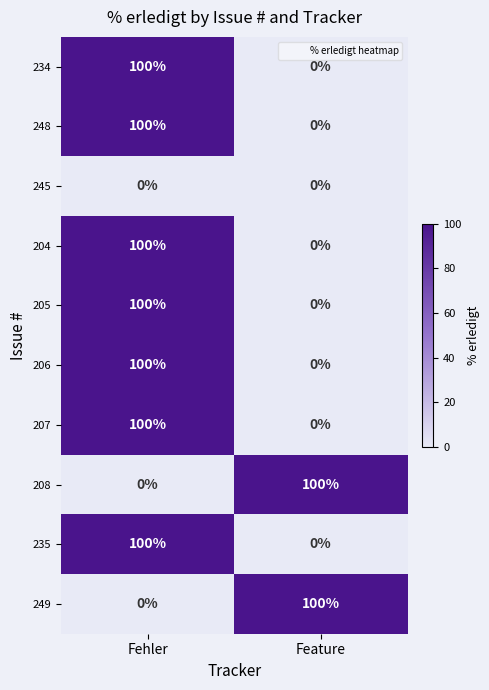

Reading left to right, extract all data points from this chart.

234: Fehler=100	Feature=0
248: Fehler=100	Feature=0
245: Fehler=0	Feature=0
204: Fehler=100	Feature=0
205: Fehler=100	Feature=0
206: Fehler=100	Feature=0
207: Fehler=100	Feature=0
208: Fehler=0	Feature=100
235: Fehler=100	Feature=0
249: Fehler=0	Feature=100